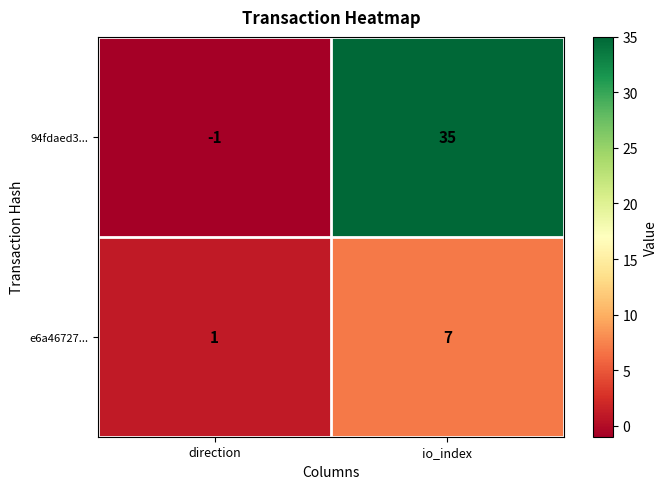

List the series in order of their overall mean, lowest first.

e6a46727..., 94fdaed3...